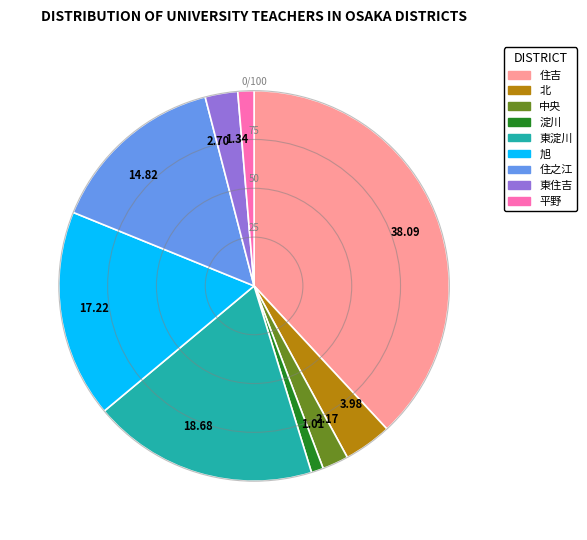

Is there a majority slice in this chart?

No